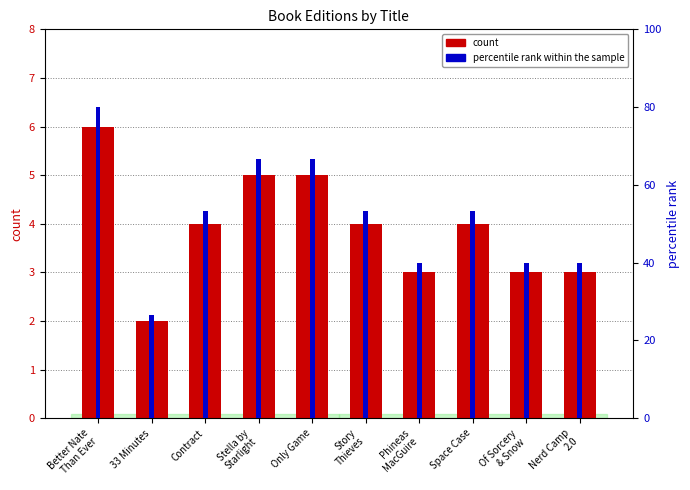

The percentile rank within the sample series shows 70.2 at Of Sorcery
& Snow. True or false?

False